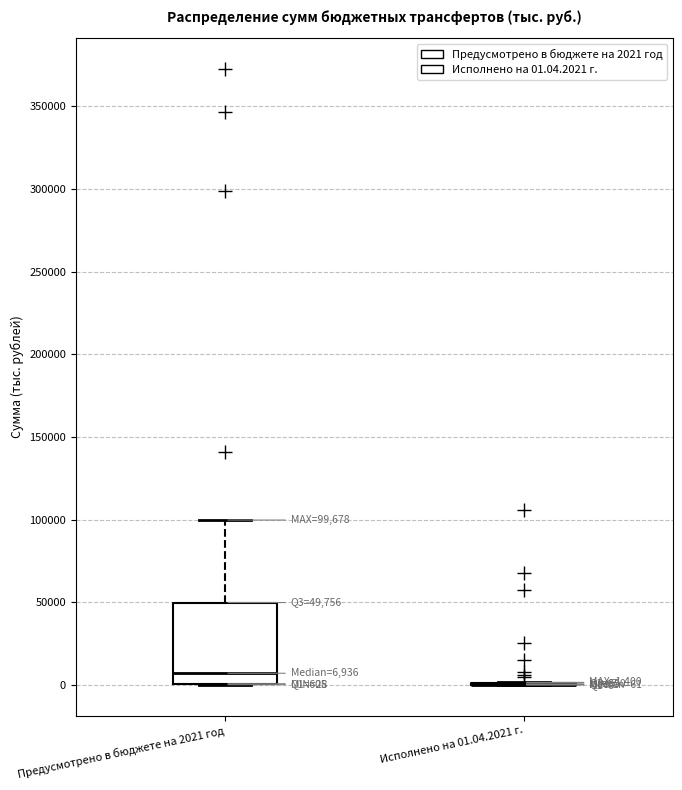

Comparing the boxes themselves (not the whiskers), which one is the tallest?

Предусмотрено в бюджете на 2021 год